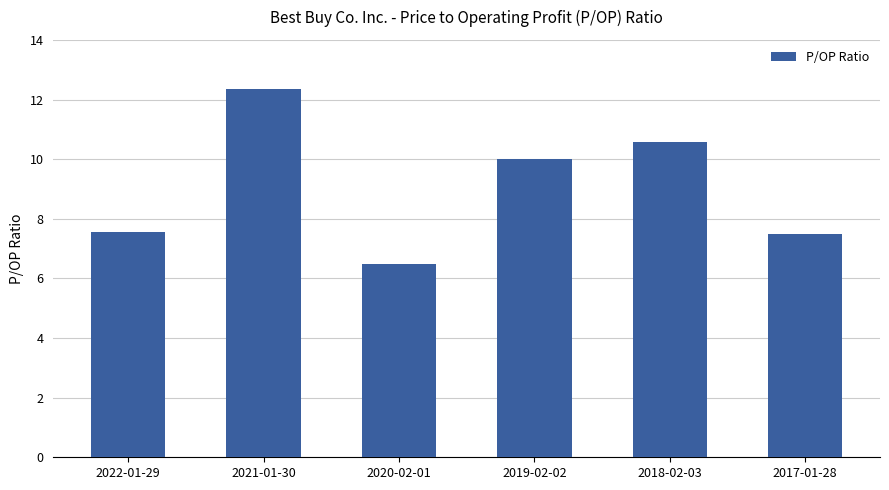

What is the sum of the values at 2020-02-01 and 2021-01-30?

18.8